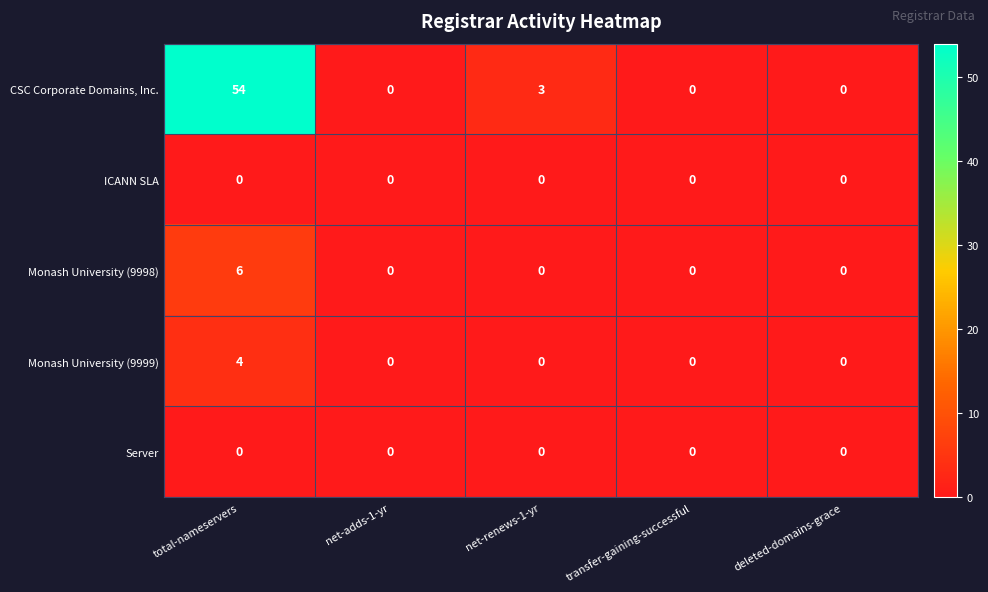

What is the difference between the Monash University (9998) values at total-nameservers and deleted-domains-grace?

6